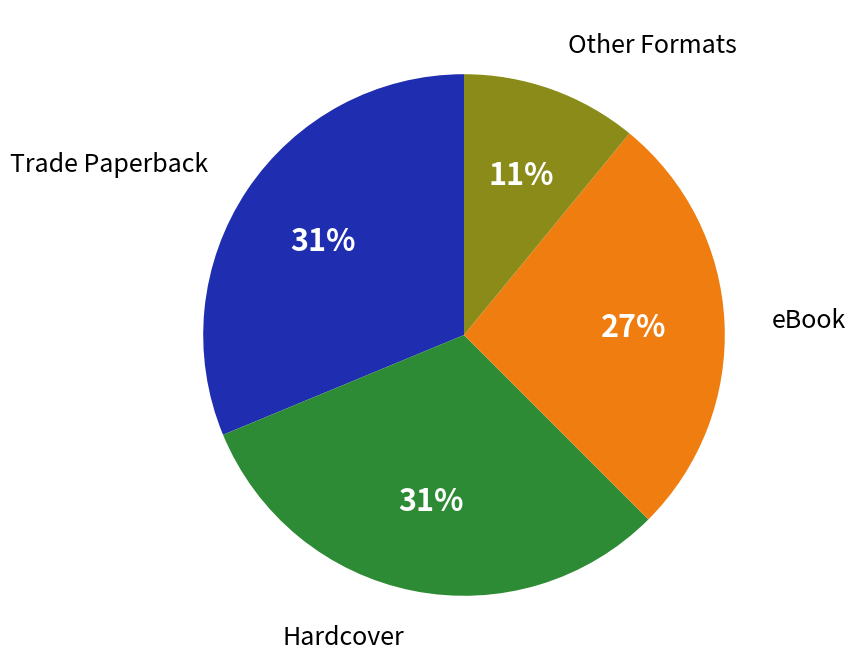

What is the smallest slice in the pie chart?

Other Formats